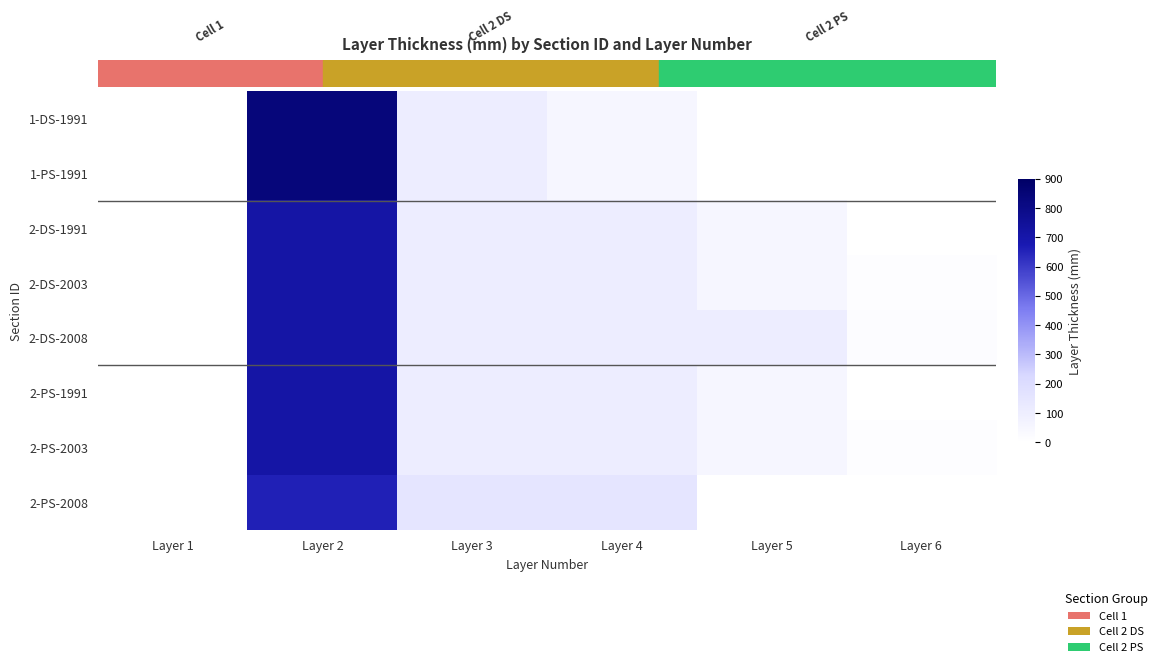

What is the greatest value displayed?

838